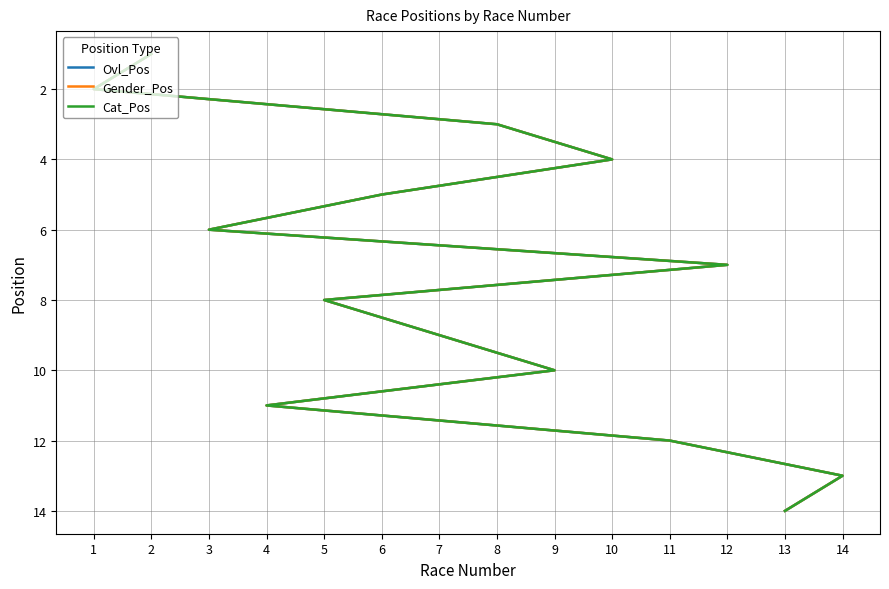

Is it true that Gender_Pos equals 17 at 14?

False